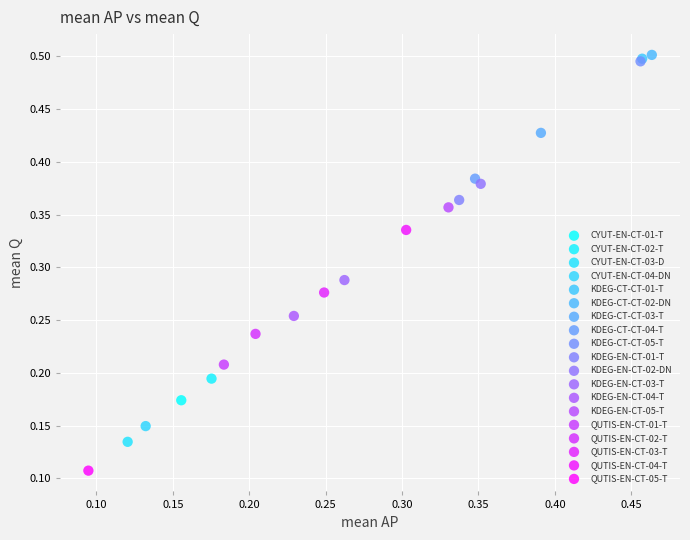

Which series reaches the minimum Y coordinate?

QUTIS-EN-CT-05-T